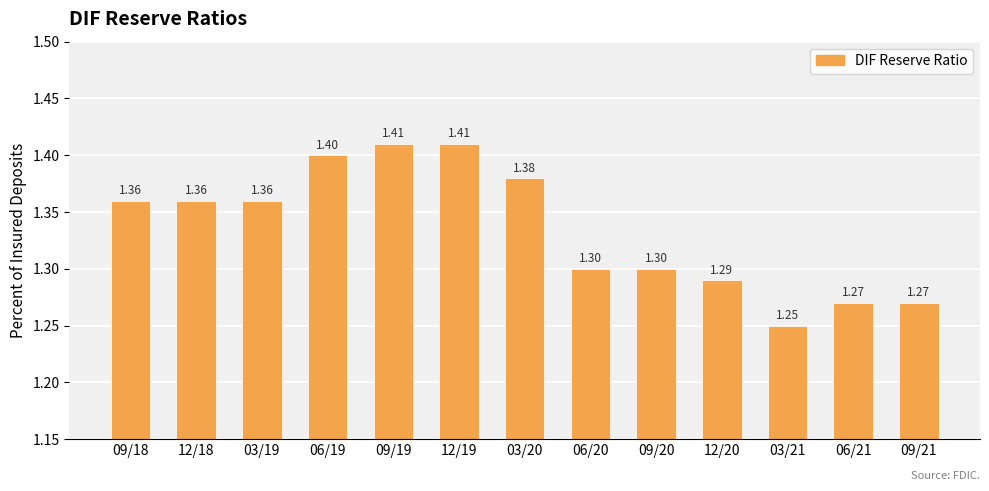

What is the label of the 8th bar from the left?

06/20